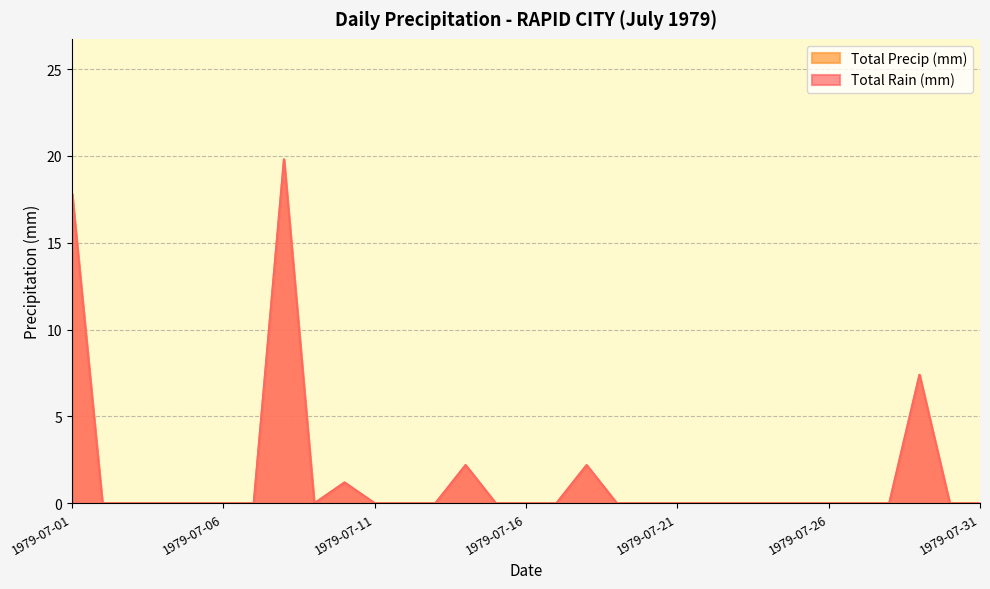

What is the difference between the Total Precip (mm) values at 1979-07-16 and 1979-07-10?

1.2